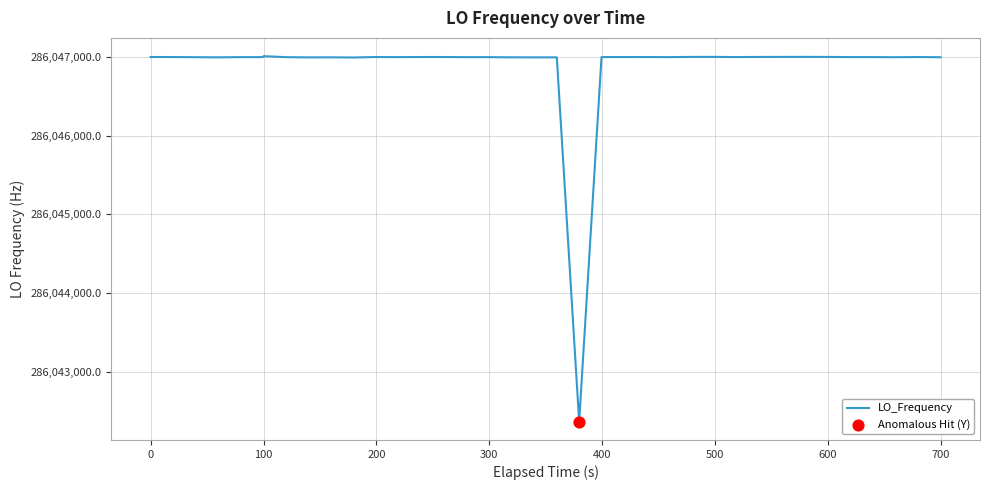

What is the difference between the maximum and minimum values?

4646.5